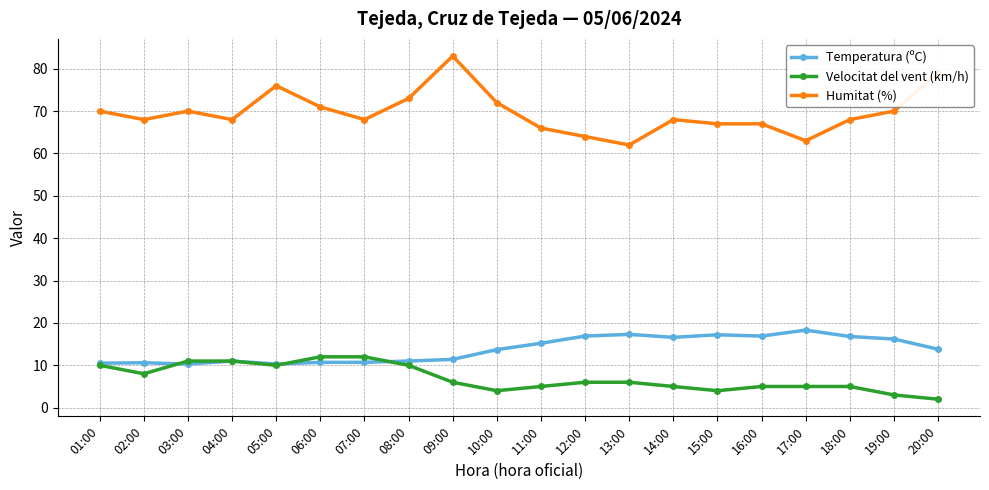

At which category does Humitat (%) reach its first local peak?

03:00